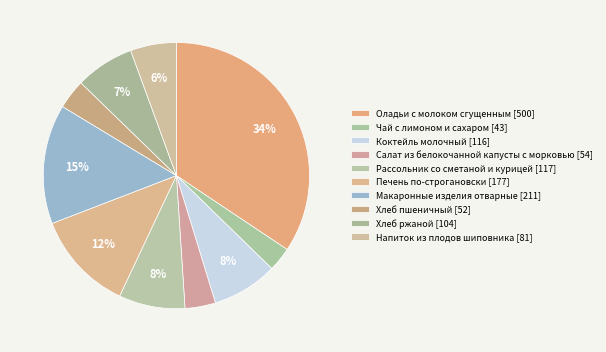

Count the number of slices in the pie.

10